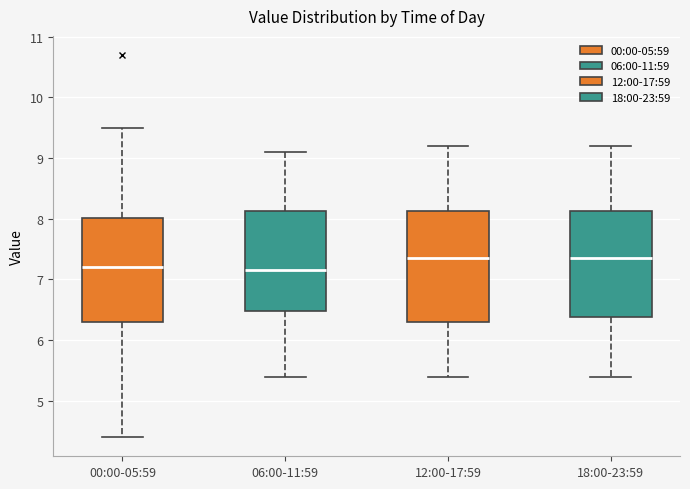

Reading left to right, read every box against the y-axis: the position of its median line, the range the box covers, and the ends of its whiskers. The values are not printed on the chart, so give them approximately, as read against the axis.

00:00-05:59: median 7.2, box 6.3 to 8.0, whiskers 4.4 to 9.5
06:00-11:59: median 7.2, box 6.5 to 8.1, whiskers 5.4 to 9.1
12:00-17:59: median 7.4, box 6.3 to 8.1, whiskers 5.4 to 9.2
18:00-23:59: median 7.4, box 6.4 to 8.1, whiskers 5.4 to 9.2